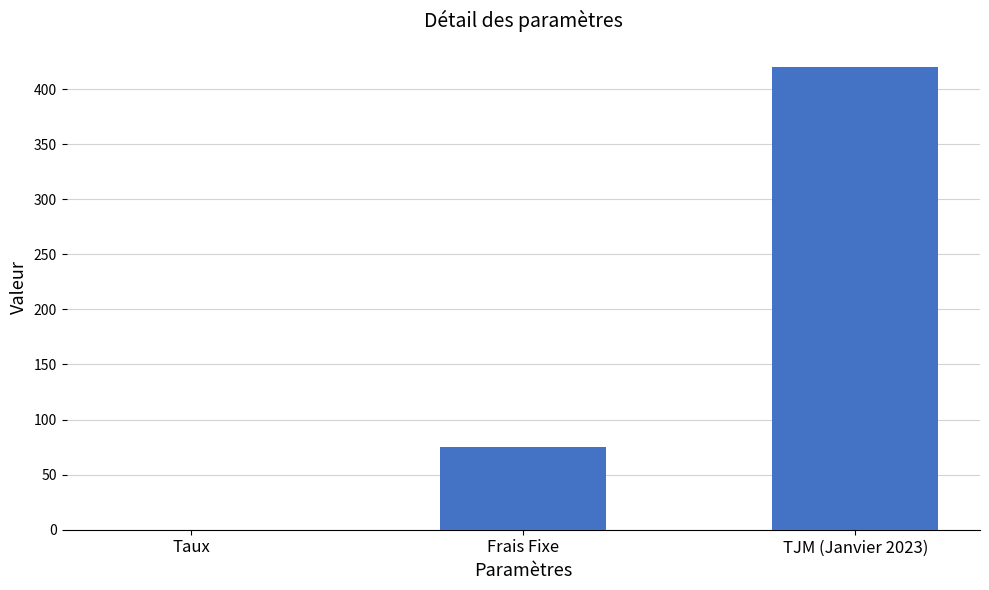

Reading right to left, list all the values displayed in this chart.

TJM (Janvier 2023)=420.0	Frais Fixe=75.0	Taux=0.1